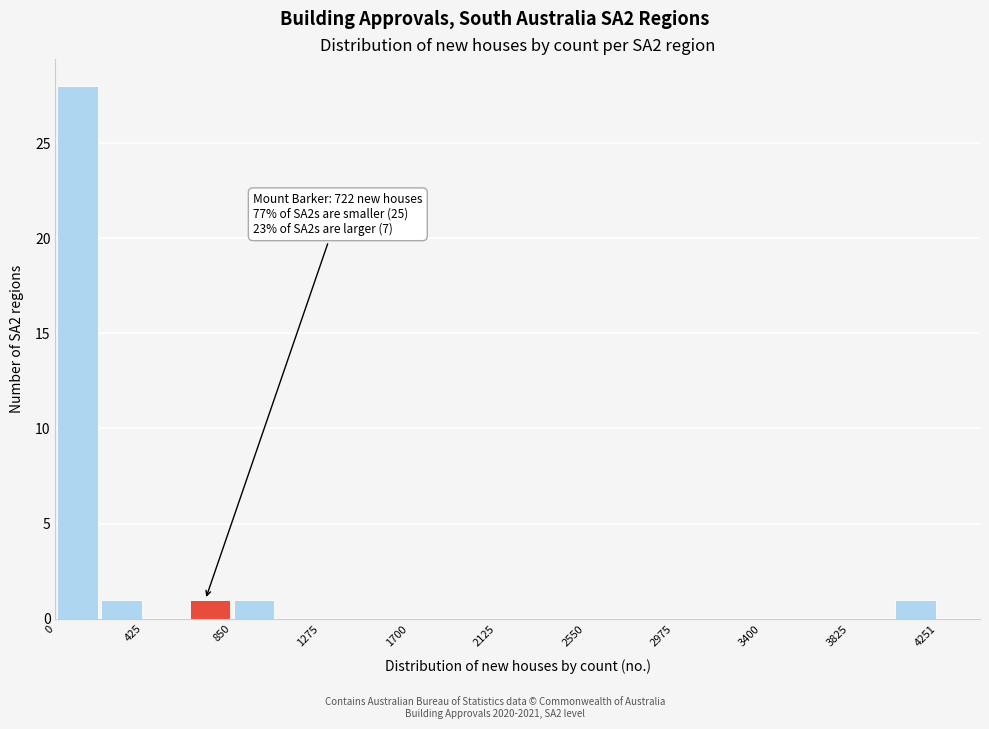

Over which range of the x-axis is the bar tallest?

0 to 200